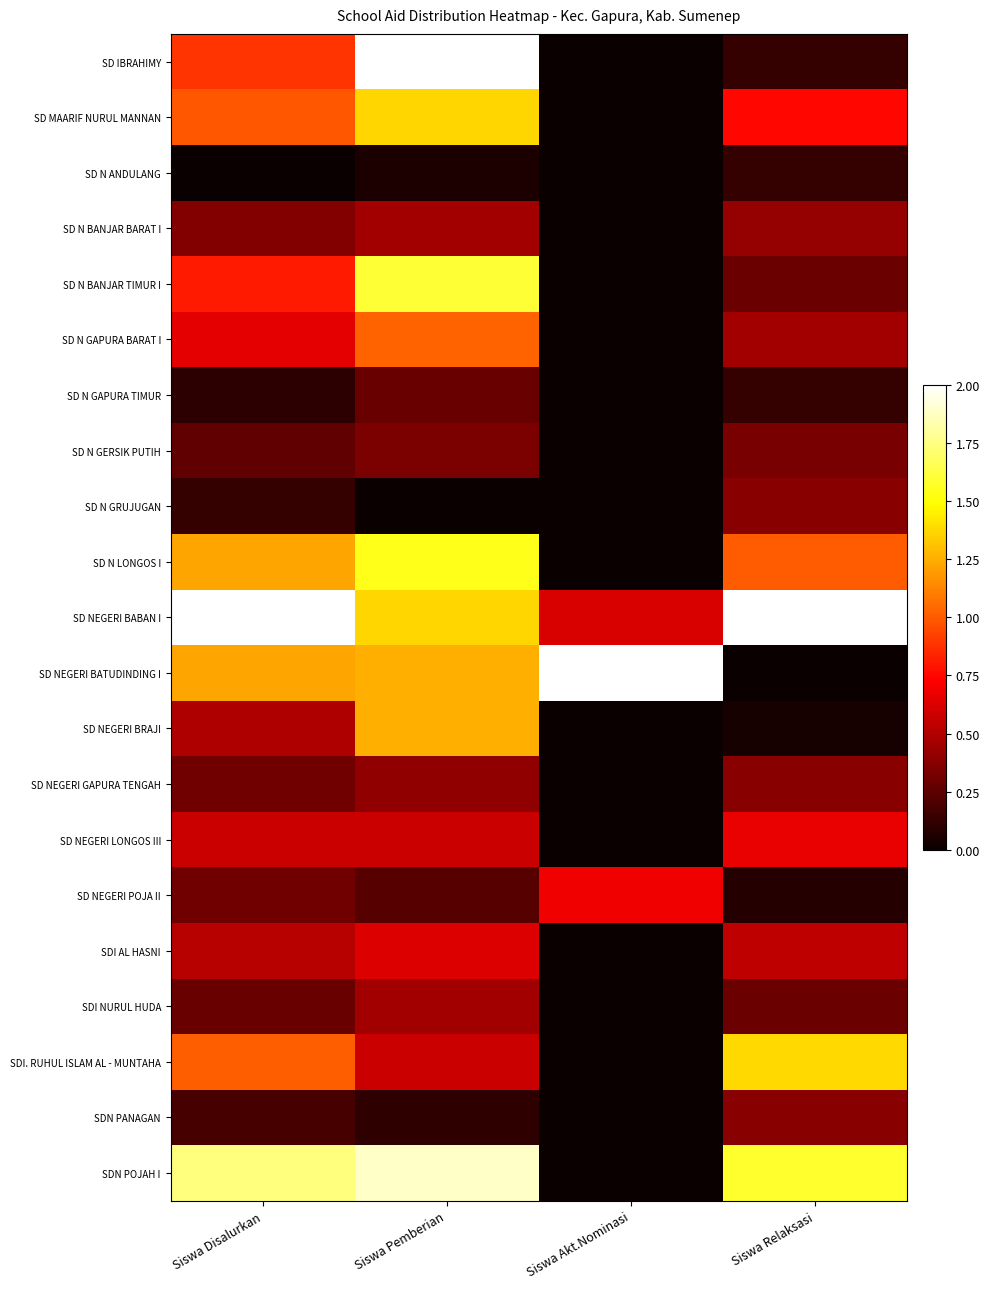

Reading right to left, extract all data points from this chart.

SD IBRAHIMY: Siswa Relaksasi=0.1	Siswa Akt.Nominasi=0.0	Siswa Pemberian=2.0	Siswa Disalurkan=0.9
SD MAARIF NURUL MANNAN: Siswa Relaksasi=0.8	Siswa Akt.Nominasi=0.0	Siswa Pemberian=1.4	Siswa Disalurkan=1.0
SD N ANDULANG: Siswa Relaksasi=0.1	Siswa Akt.Nominasi=0.0	Siswa Pemberian=0.1	Siswa Disalurkan=0.0
SD N BANJAR BARAT I: Siswa Relaksasi=0.4	Siswa Akt.Nominasi=0.0	Siswa Pemberian=0.5	Siswa Disalurkan=0.4
SD N BANJAR TIMUR I: Siswa Relaksasi=0.3	Siswa Akt.Nominasi=0.0	Siswa Pemberian=1.6	Siswa Disalurkan=0.8
SD N GAPURA BARAT I: Siswa Relaksasi=0.5	Siswa Akt.Nominasi=0.0	Siswa Pemberian=1.0	Siswa Disalurkan=0.6
SD N GAPURA TIMUR: Siswa Relaksasi=0.1	Siswa Akt.Nominasi=0.0	Siswa Pemberian=0.3	Siswa Disalurkan=0.1
SD N GERSIK PUTIH: Siswa Relaksasi=0.3	Siswa Akt.Nominasi=0.0	Siswa Pemberian=0.3	Siswa Disalurkan=0.3
SD N GRUJUGAN: Siswa Relaksasi=0.4	Siswa Akt.Nominasi=0.0	Siswa Pemberian=0.0	Siswa Disalurkan=0.1
SD N LONGOS I: Siswa Relaksasi=1.0	Siswa Akt.Nominasi=0.0	Siswa Pemberian=1.5	Siswa Disalurkan=1.2
SD NEGERI BABAN I: Siswa Relaksasi=2.0	Siswa Akt.Nominasi=0.6	Siswa Pemberian=1.4	Siswa Disalurkan=2.0
SD NEGERI BATUDINDING I: Siswa Relaksasi=0.0	Siswa Akt.Nominasi=2.0	Siswa Pemberian=1.3	Siswa Disalurkan=1.2
SD NEGERI BRAJI: Siswa Relaksasi=0.0	Siswa Akt.Nominasi=0.0	Siswa Pemberian=1.3	Siswa Disalurkan=0.5
SD NEGERI GAPURA TENGAH: Siswa Relaksasi=0.4	Siswa Akt.Nominasi=0.0	Siswa Pemberian=0.4	Siswa Disalurkan=0.3
SD NEGERI LONGOS III: Siswa Relaksasi=0.7	Siswa Akt.Nominasi=0.0	Siswa Pemberian=0.6	Siswa Disalurkan=0.6
SD NEGERI POJA II: Siswa Relaksasi=0.1	Siswa Akt.Nominasi=0.7	Siswa Pemberian=0.2	Siswa Disalurkan=0.3
SDI AL HASNI: Siswa Relaksasi=0.5	Siswa Akt.Nominasi=0.0	Siswa Pemberian=0.6	Siswa Disalurkan=0.5
SDI NURUL HUDA: Siswa Relaksasi=0.3	Siswa Akt.Nominasi=0.0	Siswa Pemberian=0.5	Siswa Disalurkan=0.3
SDI. RUHUL ISLAM AL - MUNTAHA: Siswa Relaksasi=1.4	Siswa Akt.Nominasi=0.0	Siswa Pemberian=0.6	Siswa Disalurkan=1.0
SDN PANAGAN: Siswa Relaksasi=0.4	Siswa Akt.Nominasi=0.0	Siswa Pemberian=0.1	Siswa Disalurkan=0.2
SDN POJAH I: Siswa Relaksasi=1.6	Siswa Akt.Nominasi=0.0	Siswa Pemberian=1.9	Siswa Disalurkan=1.7